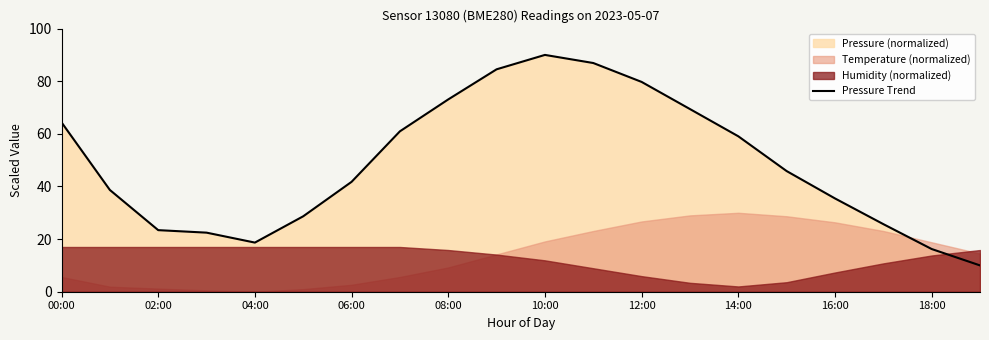

Is it true that Pressure Trend equals 33.1 at 02:00?

False